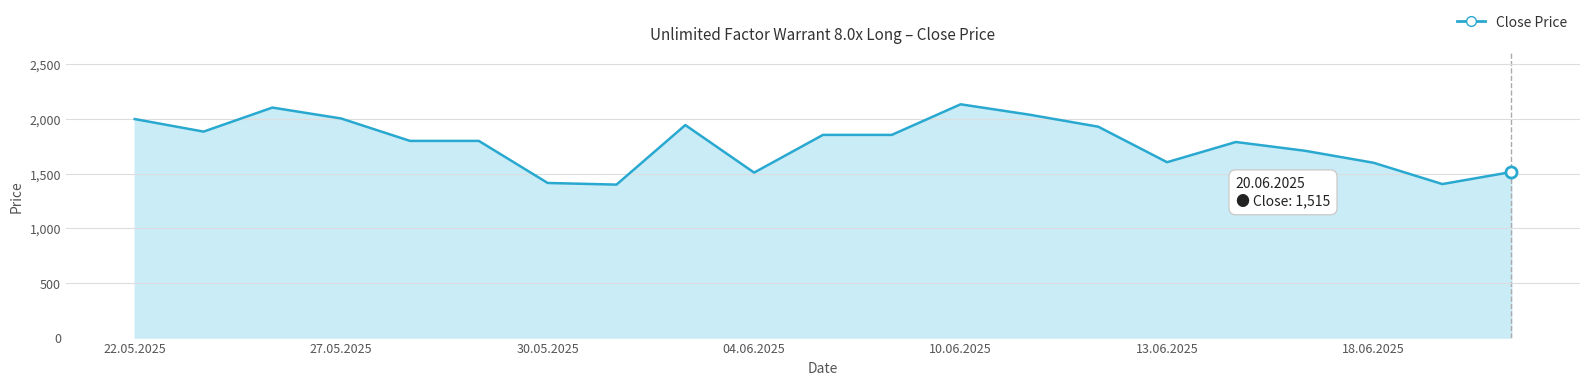

What is the difference between the maximum and minimum values?

735